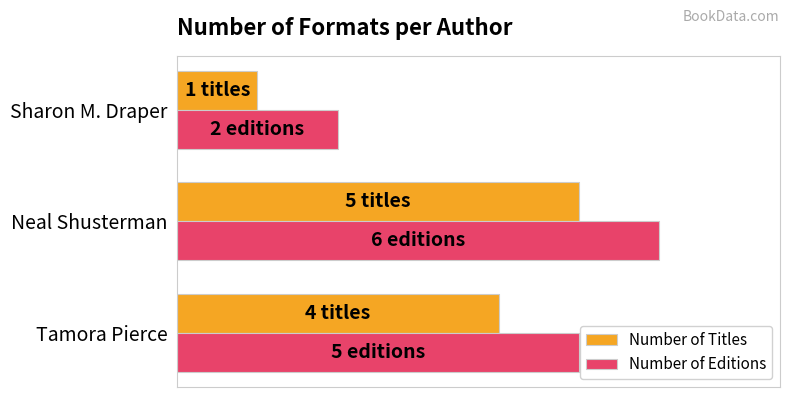

What are all the series names shown in the legend?

Number of Titles, Number of Editions